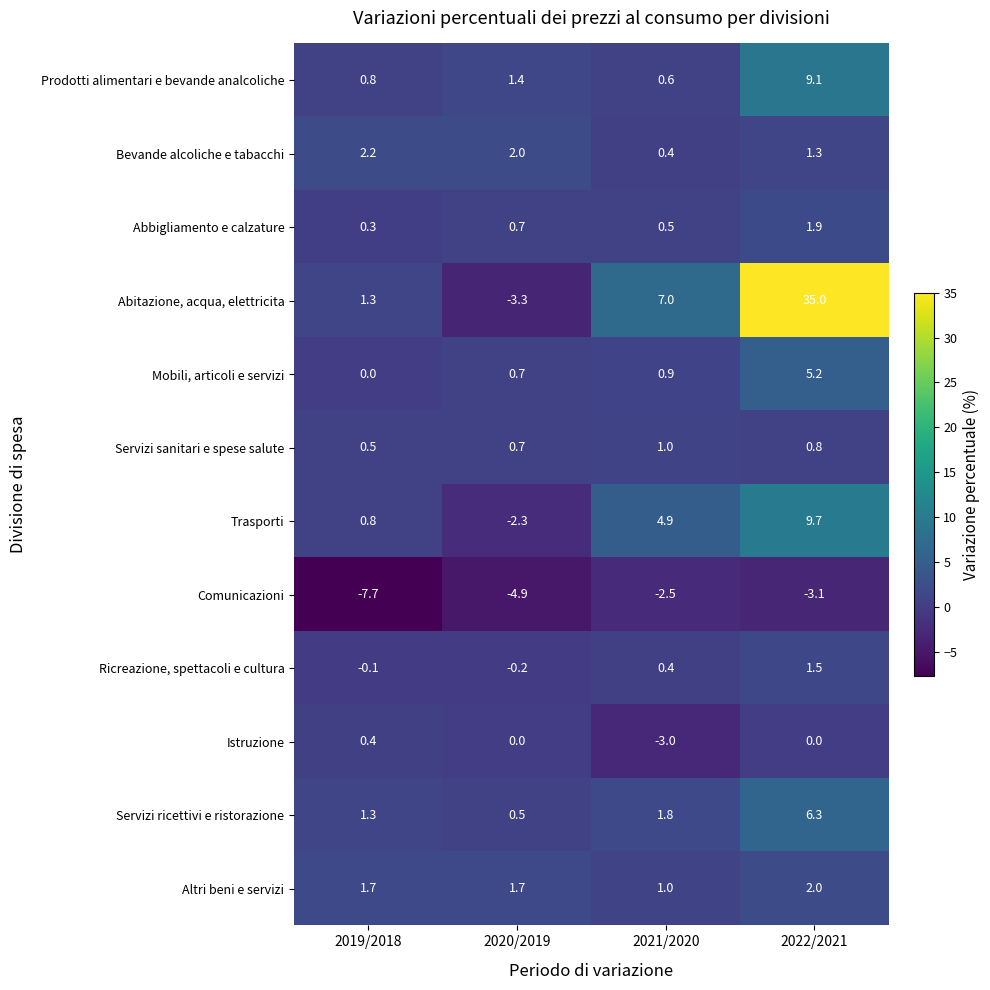

What is the difference between the highest and lowest values at 2022/2021?

38.1